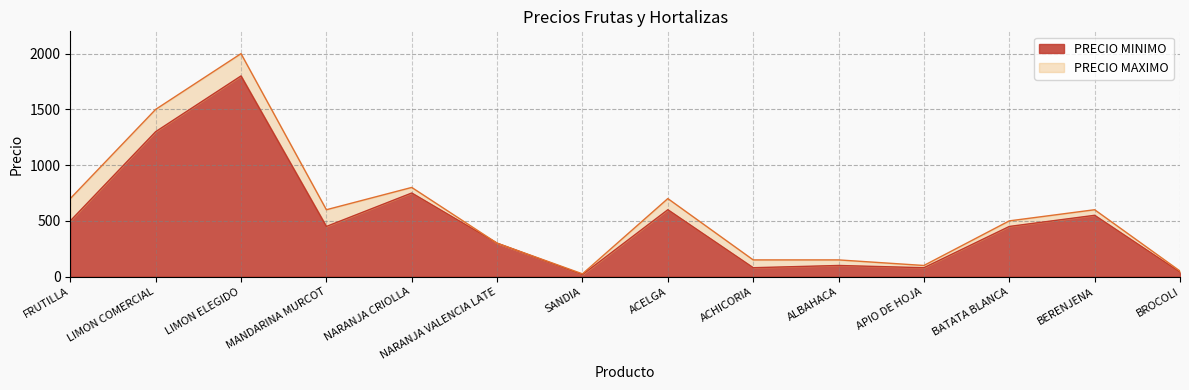

At which category does PRECIO MINIMO reach its first local valley?

MANDARINA MURCOT